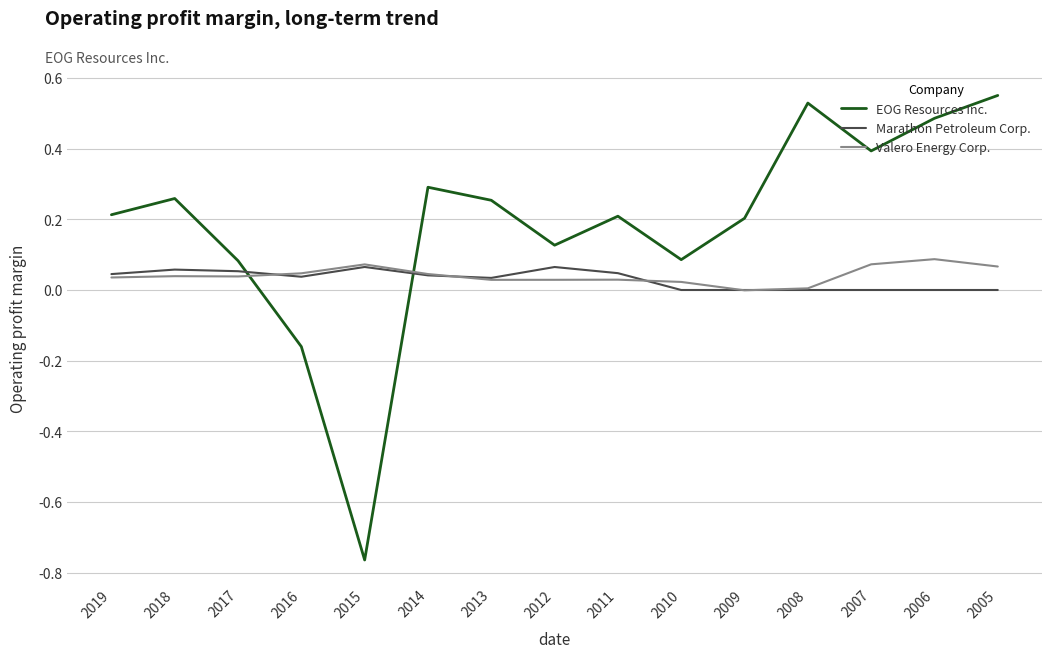

Between which two adjacent categories do EOG Resources Inc. and Valero Energy Corp. first intersect?

2017 and 2016